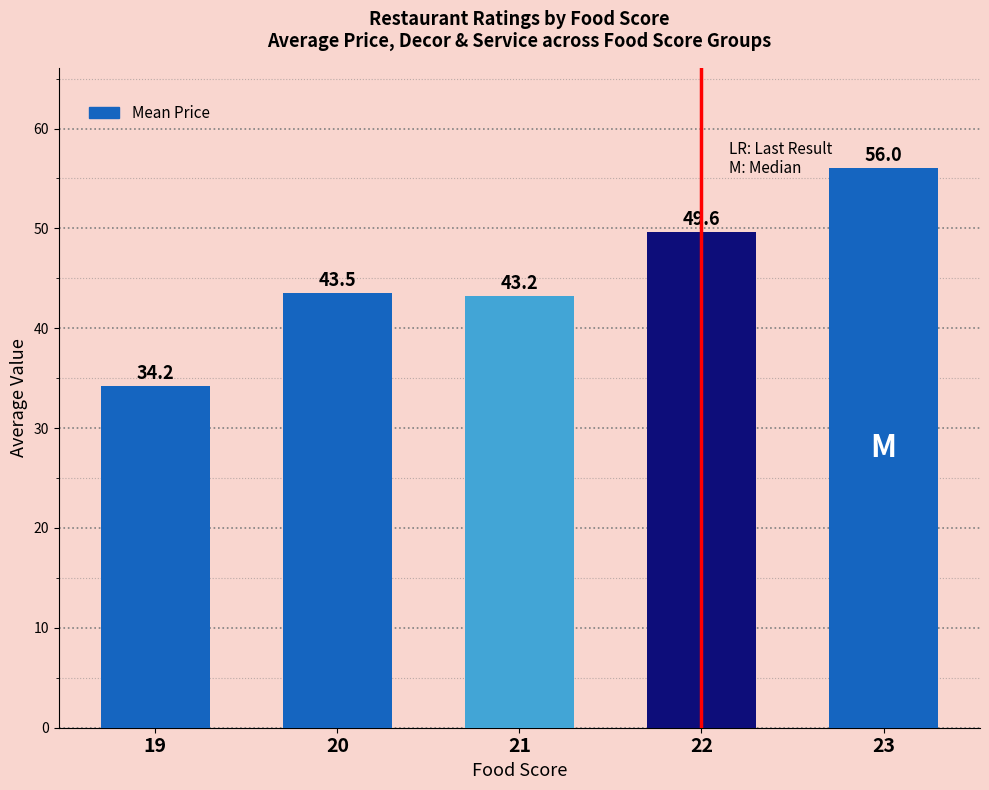

What is the difference between the values at 22 and 23?

6.4